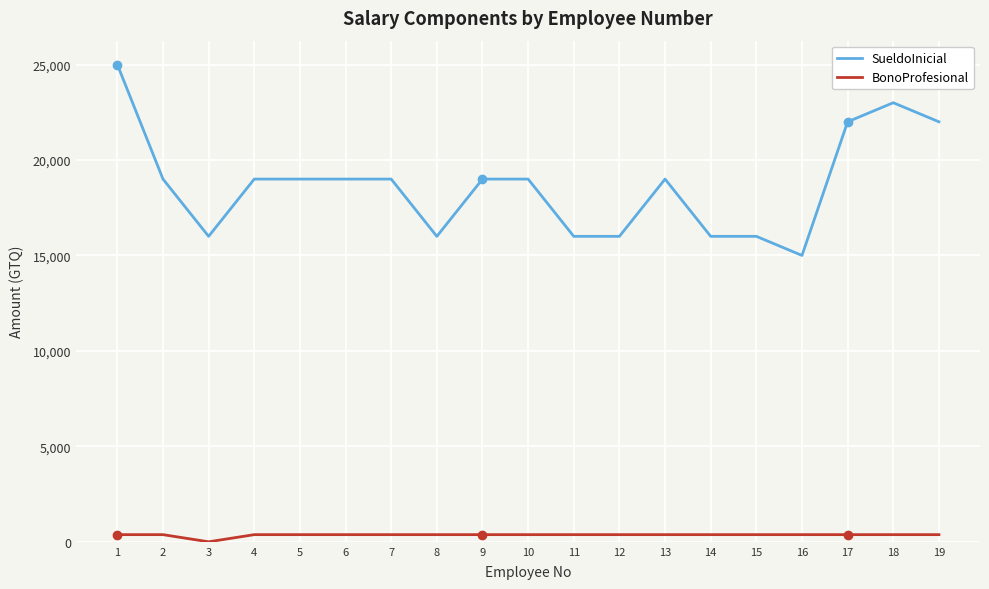

At 6, list the series in order from largest to smallest.

SueldoInicial, BonoProfesional